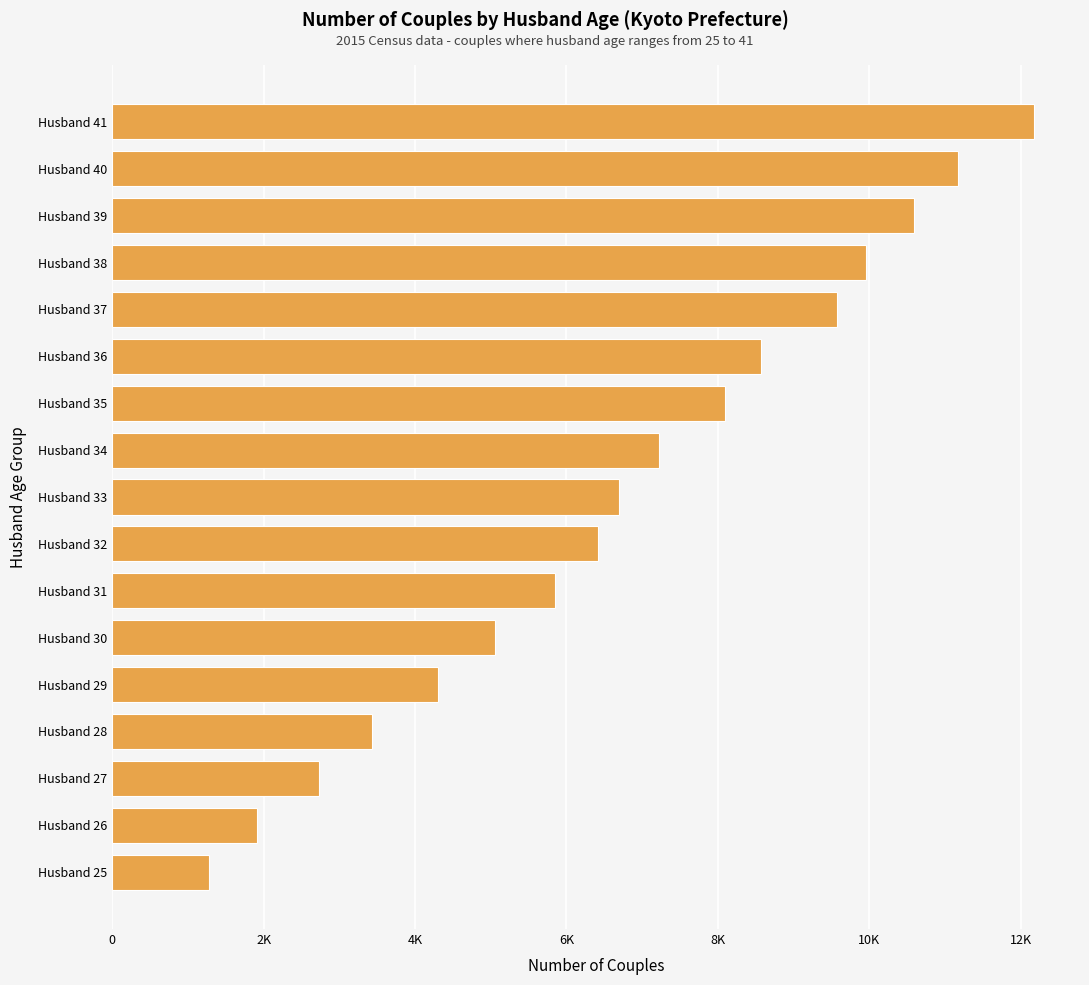

Are the bars horizontal?

Yes